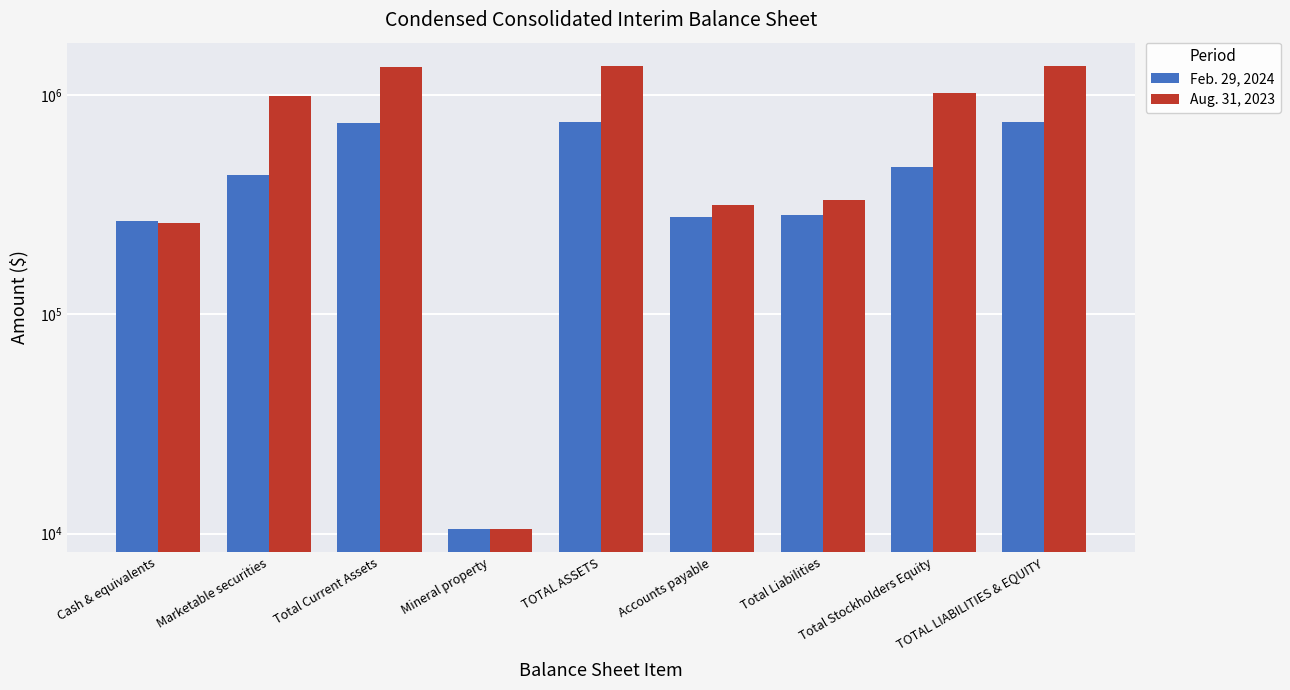

What is the minimum value shown in the chart?

10500